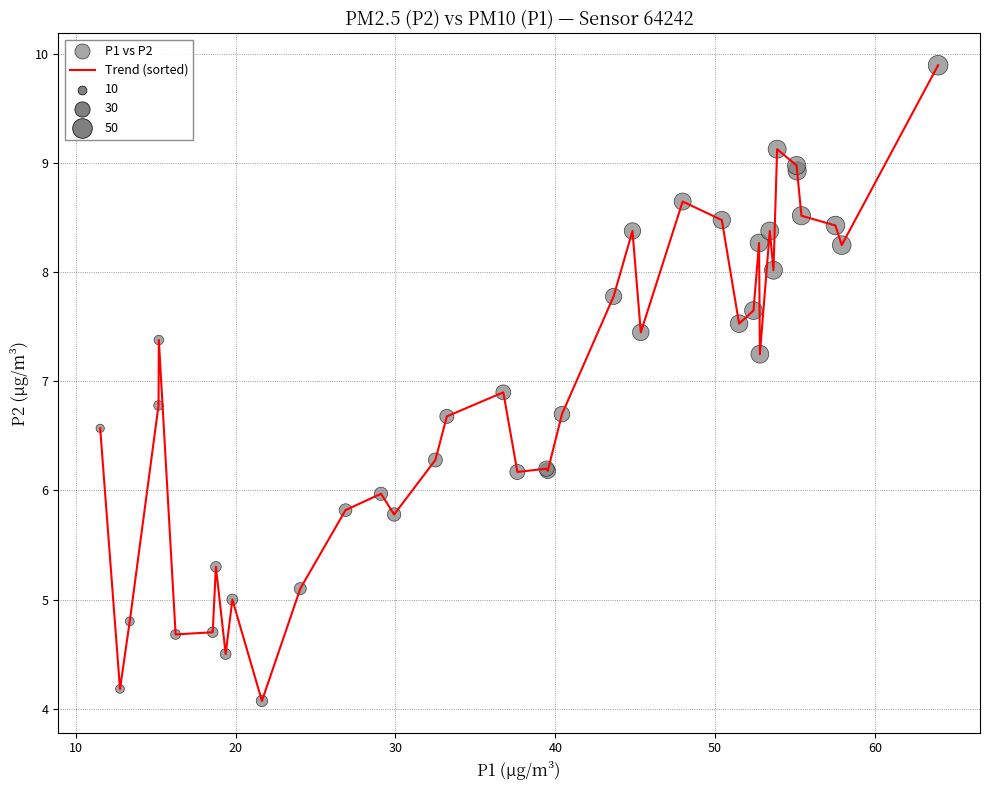

What is the difference between the maximum and minimum values?

5.8